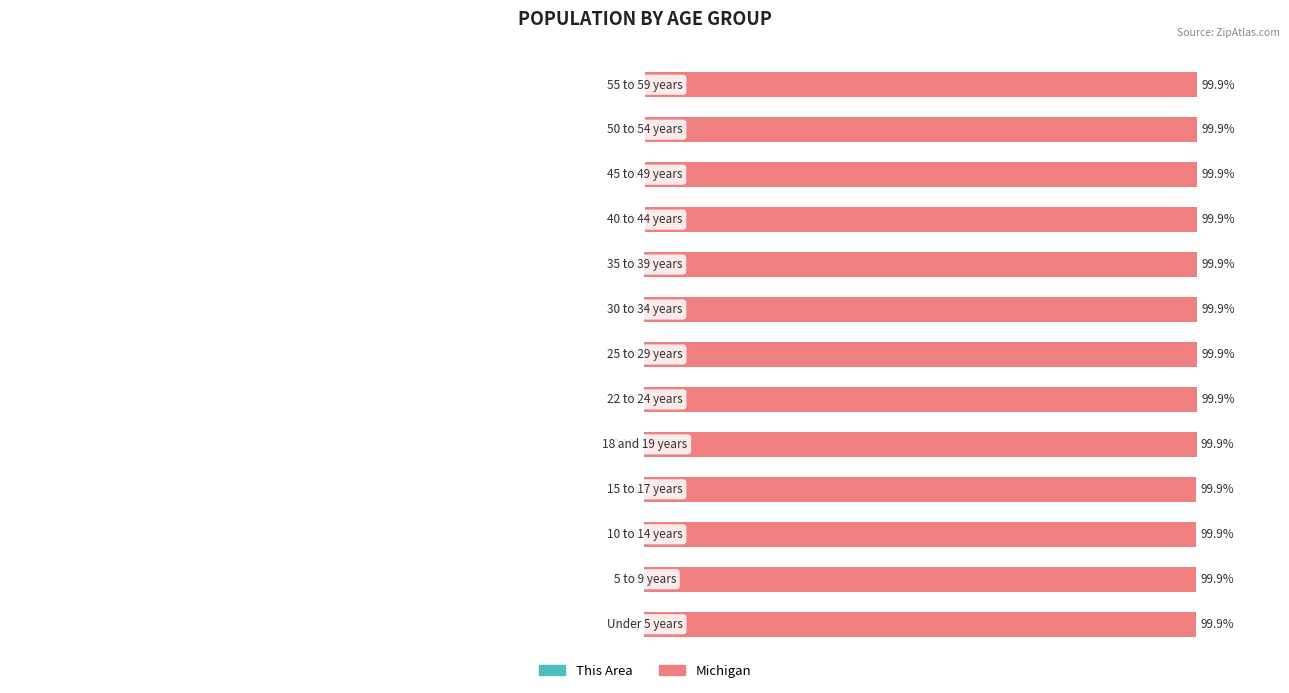

At how many categories does at least one series exceed 31?

13